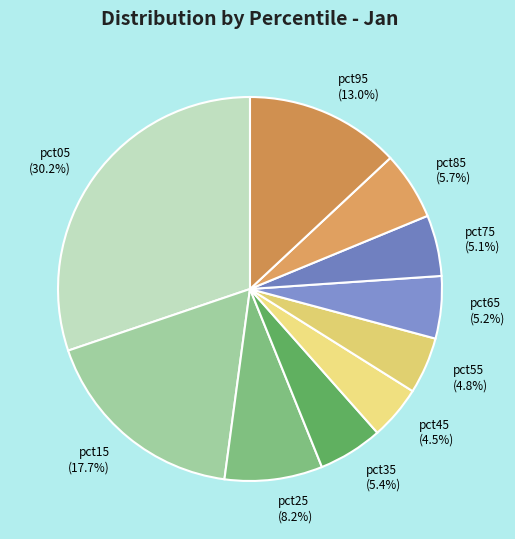

How many slices are in this pie chart?

10